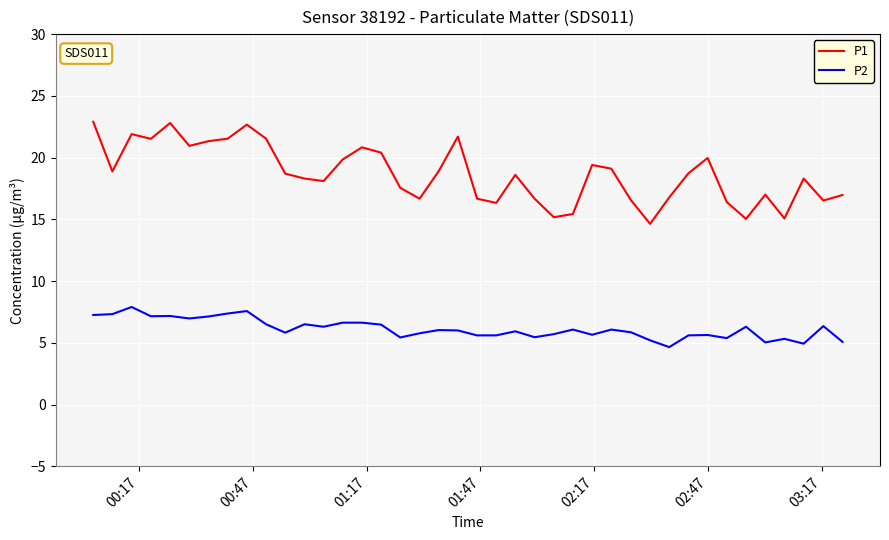

Which series has the largest total across all categories?

P1